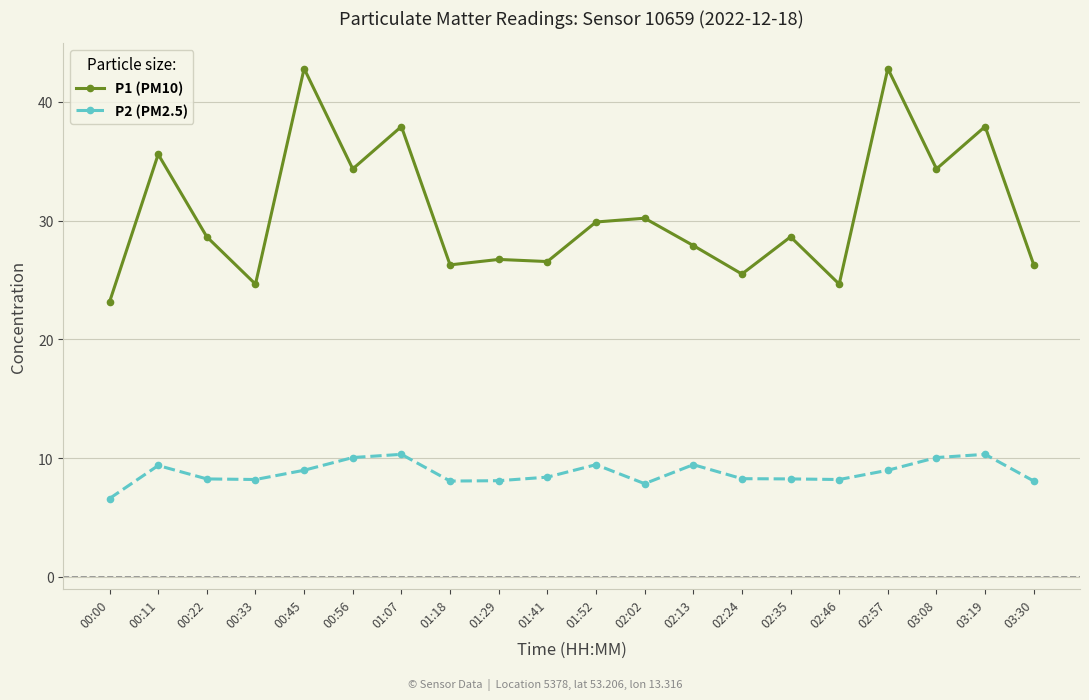

Does the chart display data point markers on the line(s)?

Yes